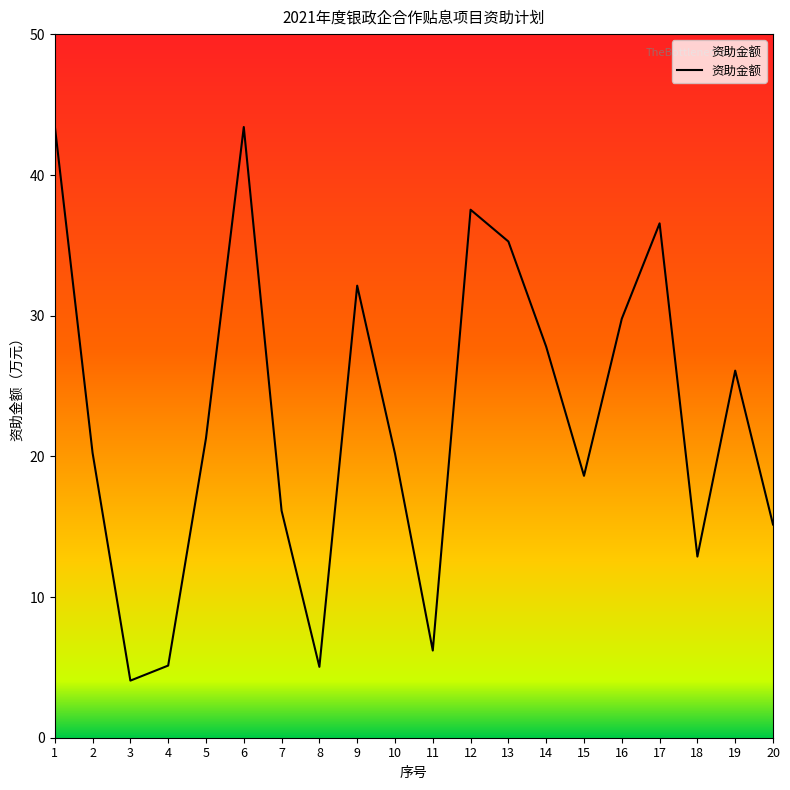

How many series are shown in this chart?

1